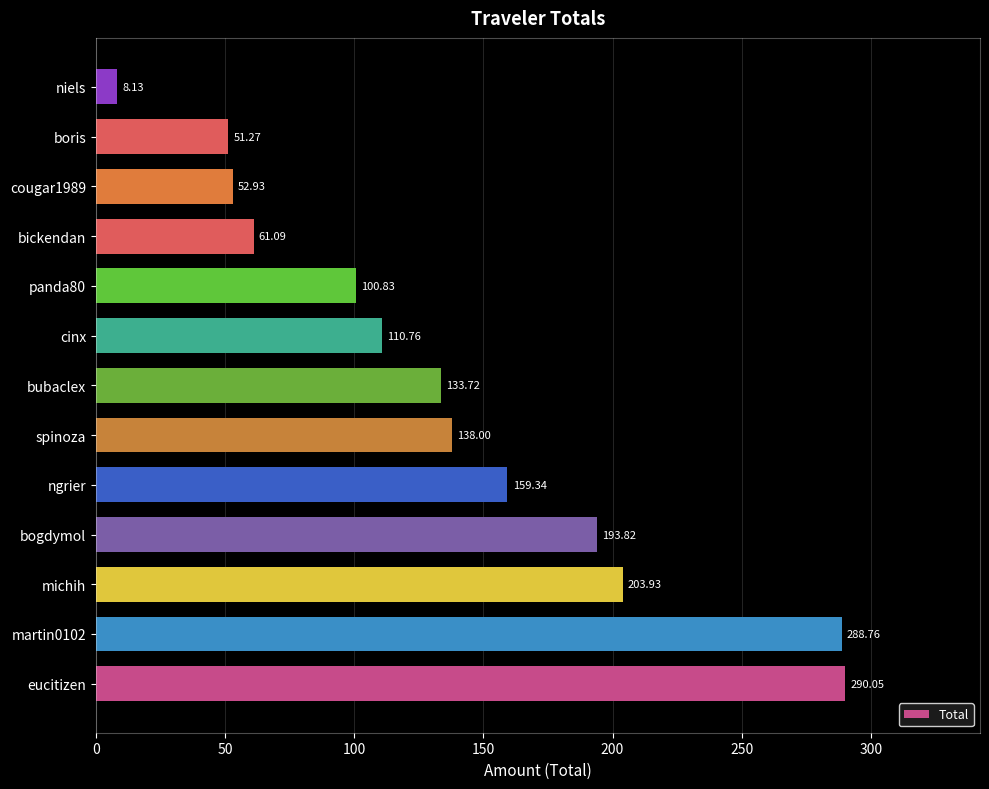

Are the bars grouped side by side (vs. stacked)?

No